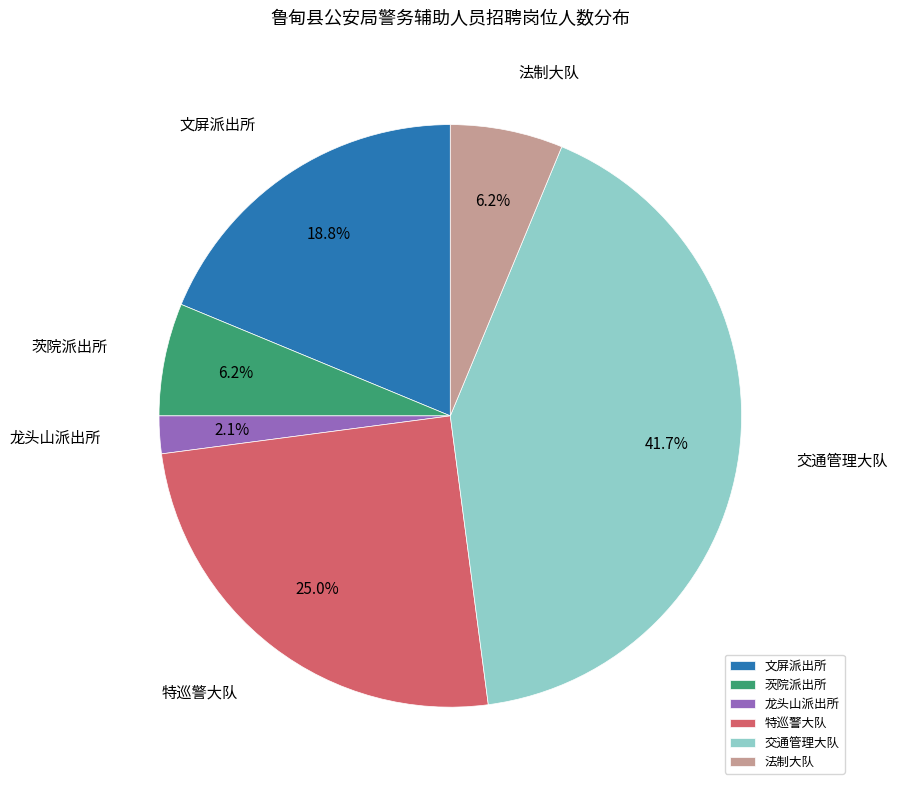

Combined, do 茨院派出所 and 法制大队 account for over 50%?

No